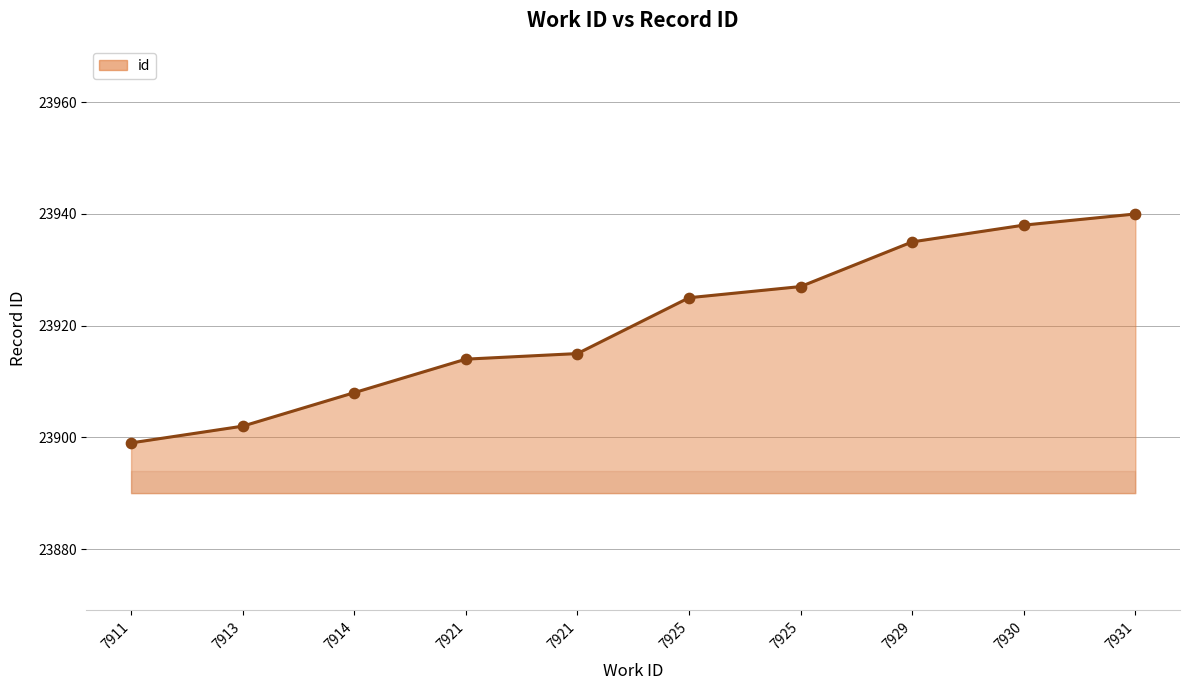

Does the chart have visible grid lines?

Yes